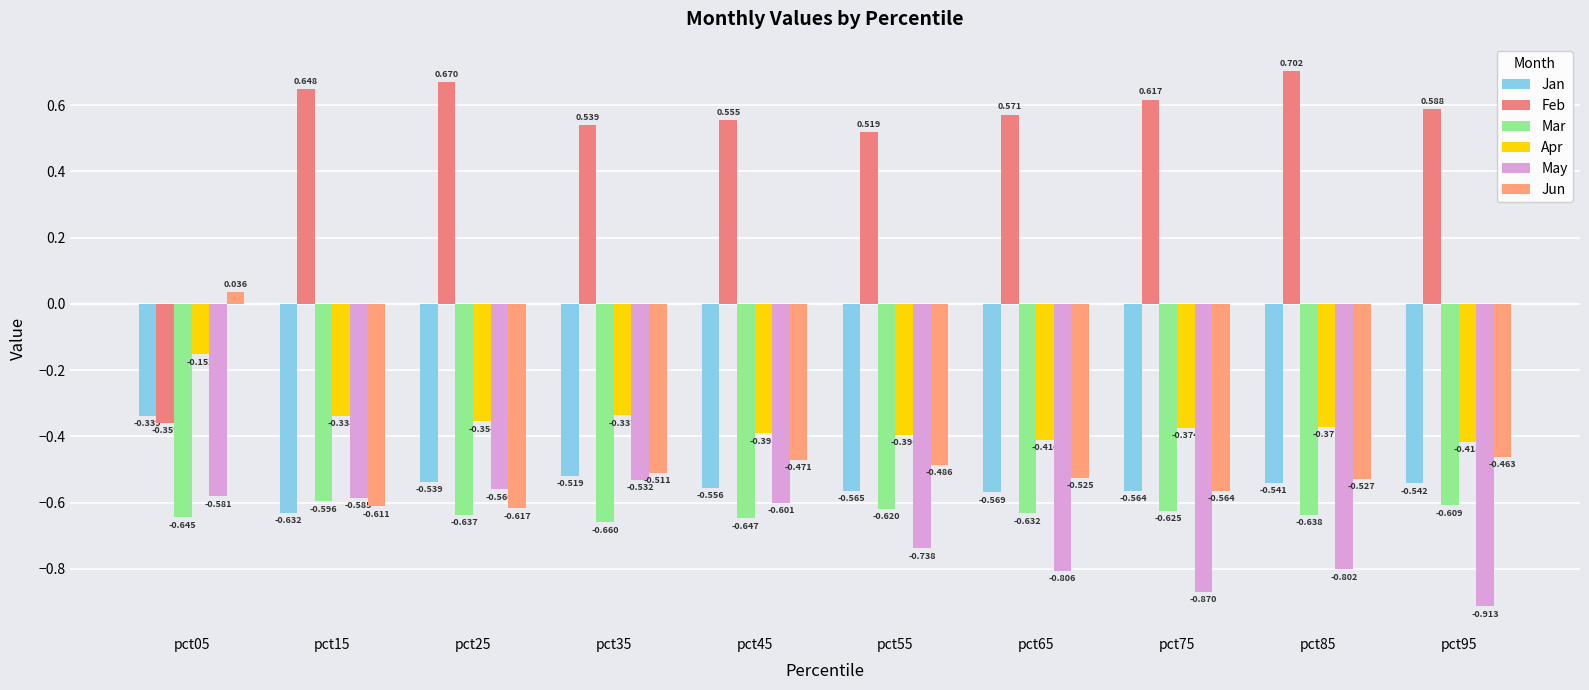

Reading right to left, transcribe all the data shown in this chart.

Jan: pct95=-0.5	pct85=-0.5	pct75=-0.6	pct65=-0.6	pct55=-0.6	pct45=-0.6	pct35=-0.5	pct25=-0.5	pct15=-0.6	pct05=-0.3
Feb: pct95=0.6	pct85=0.7	pct75=0.6	pct65=0.6	pct55=0.5	pct45=0.6	pct35=0.5	pct25=0.7	pct15=0.6	pct05=-0.4
Mar: pct95=-0.6	pct85=-0.6	pct75=-0.6	pct65=-0.6	pct55=-0.6	pct45=-0.6	pct35=-0.7	pct25=-0.6	pct15=-0.6	pct05=-0.6
Apr: pct95=-0.4	pct85=-0.4	pct75=-0.4	pct65=-0.4	pct55=-0.4	pct45=-0.4	pct35=-0.3	pct25=-0.4	pct15=-0.3	pct05=-0.2
May: pct95=-0.9	pct85=-0.8	pct75=-0.9	pct65=-0.8	pct55=-0.7	pct45=-0.6	pct35=-0.5	pct25=-0.6	pct15=-0.6	pct05=-0.6
Jun: pct95=-0.5	pct85=-0.5	pct75=-0.6	pct65=-0.5	pct55=-0.5	pct45=-0.5	pct35=-0.5	pct25=-0.6	pct15=-0.6	pct05=0.0